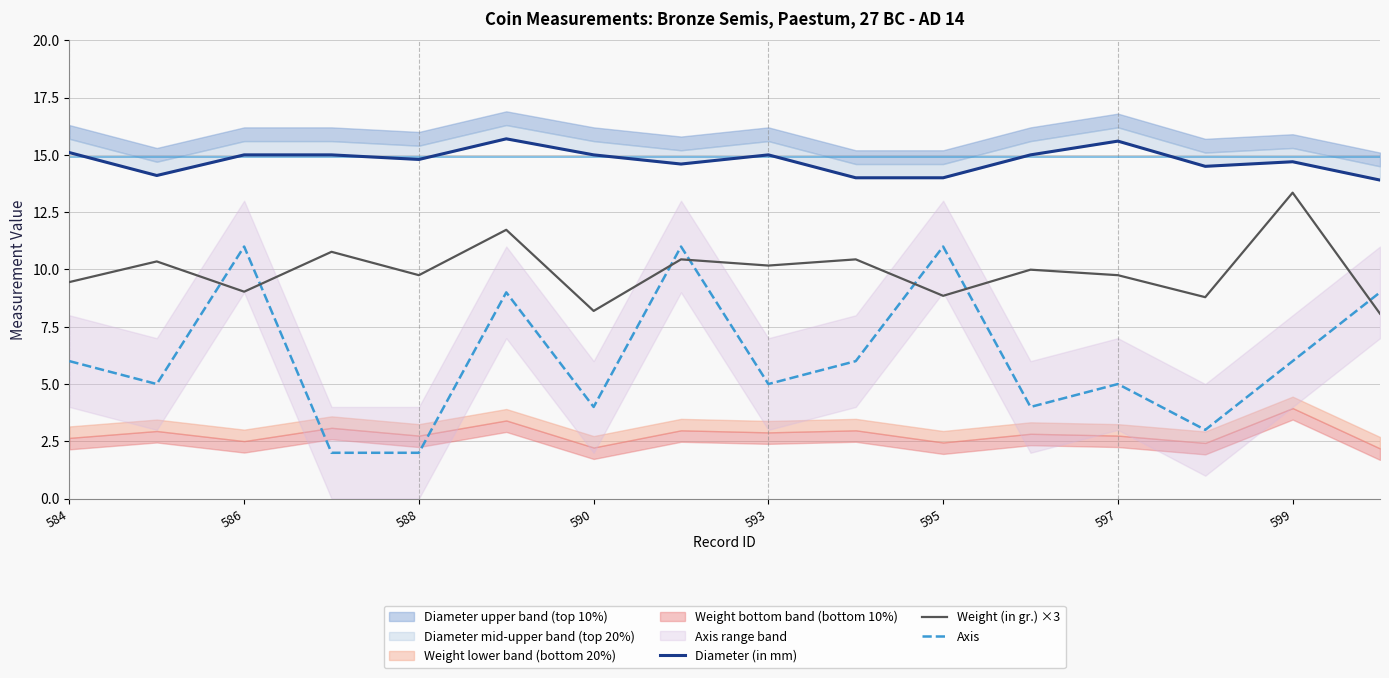

Does the chart display data point markers on the line(s)?

No